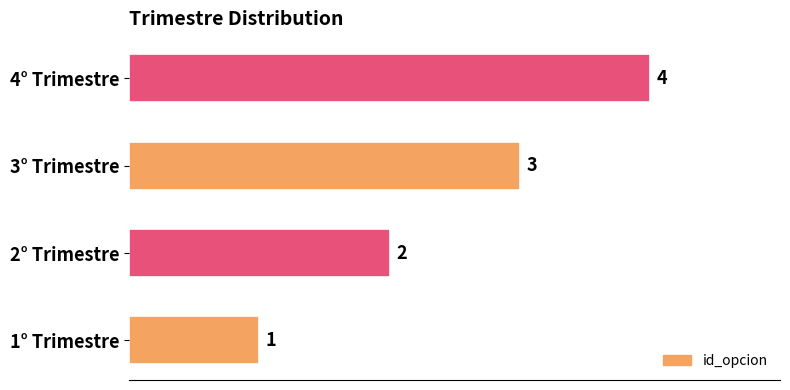

Are the bars grouped side by side (vs. stacked)?

No